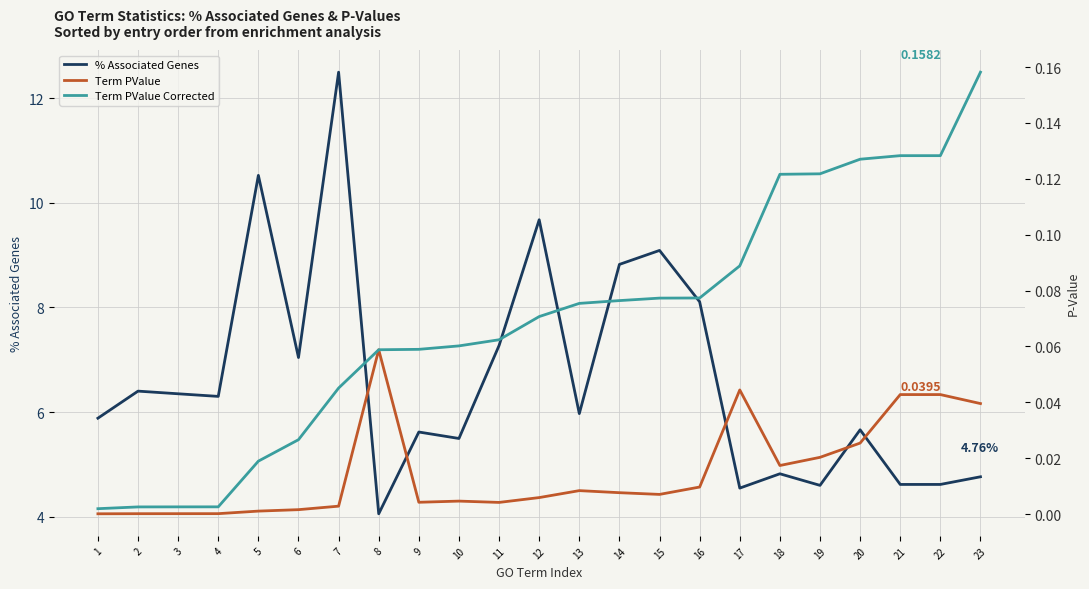

What is the greatest value displayed?

12.5